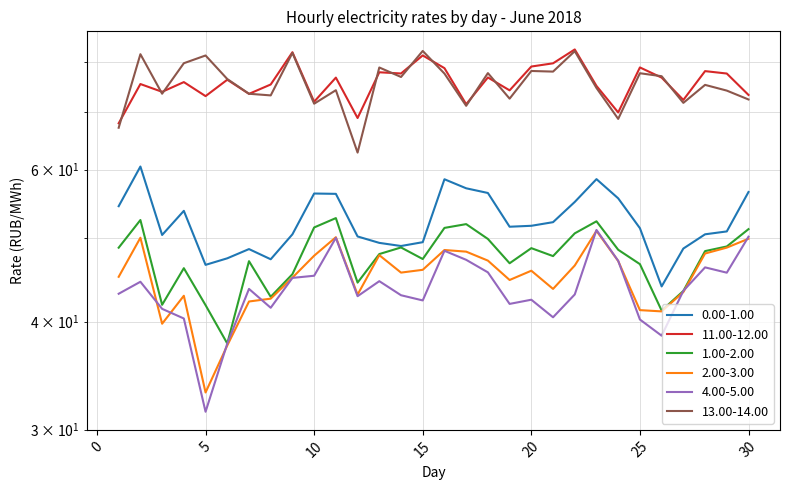

At which category is the sum across all series the highest?

2